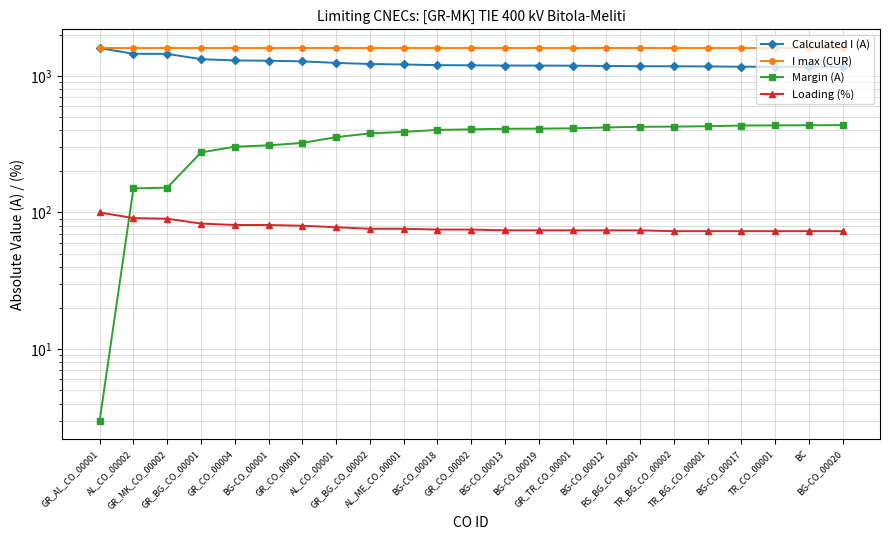

What is the average value of the I max (CUR) series?

1600